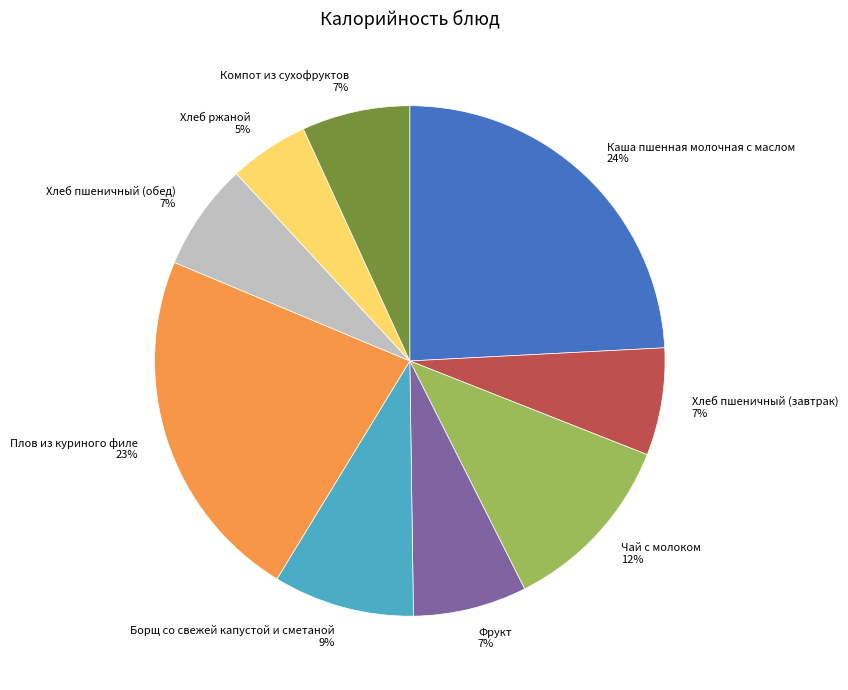

Is there a majority slice in this chart?

No